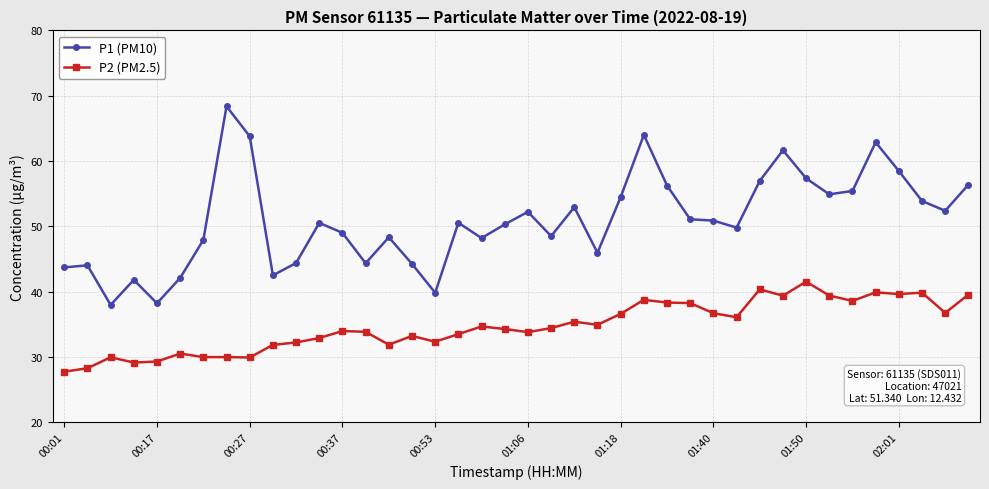

What is the value of the P1 (PM10) point at the 13th from the left?

49.0